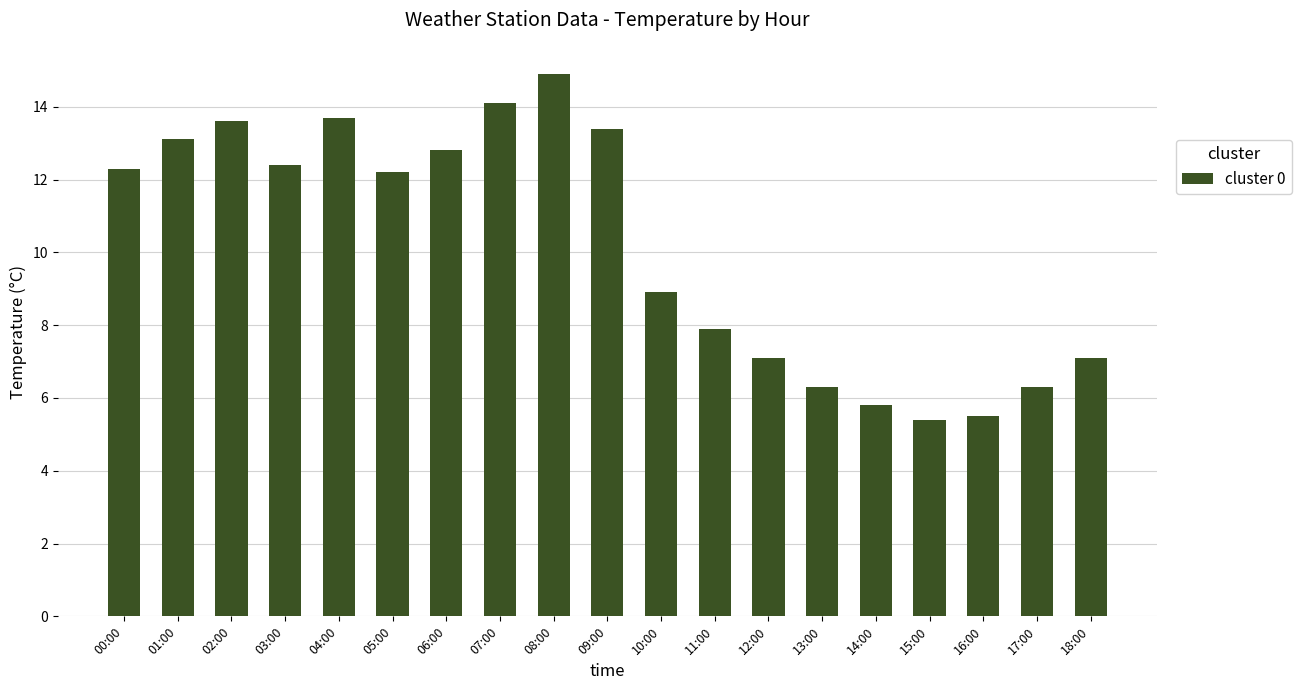

What is the maximum value shown in the chart?

14.9